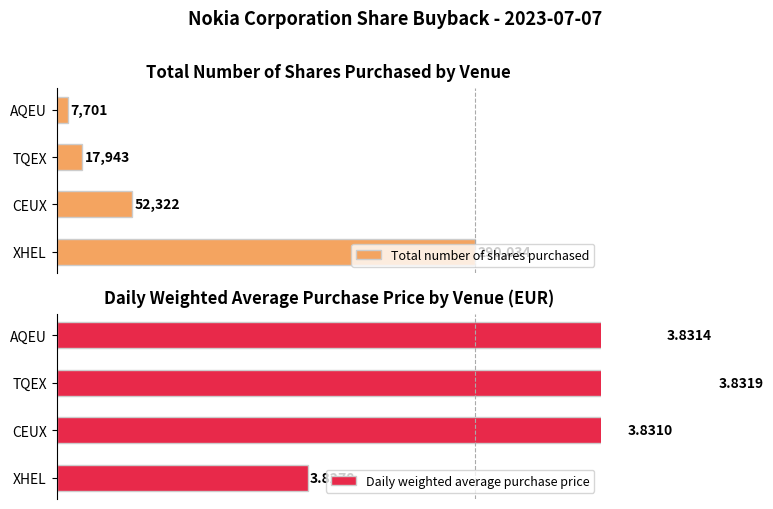

Which series changed the most between CEUX and AQEU?

Total number of shares purchased